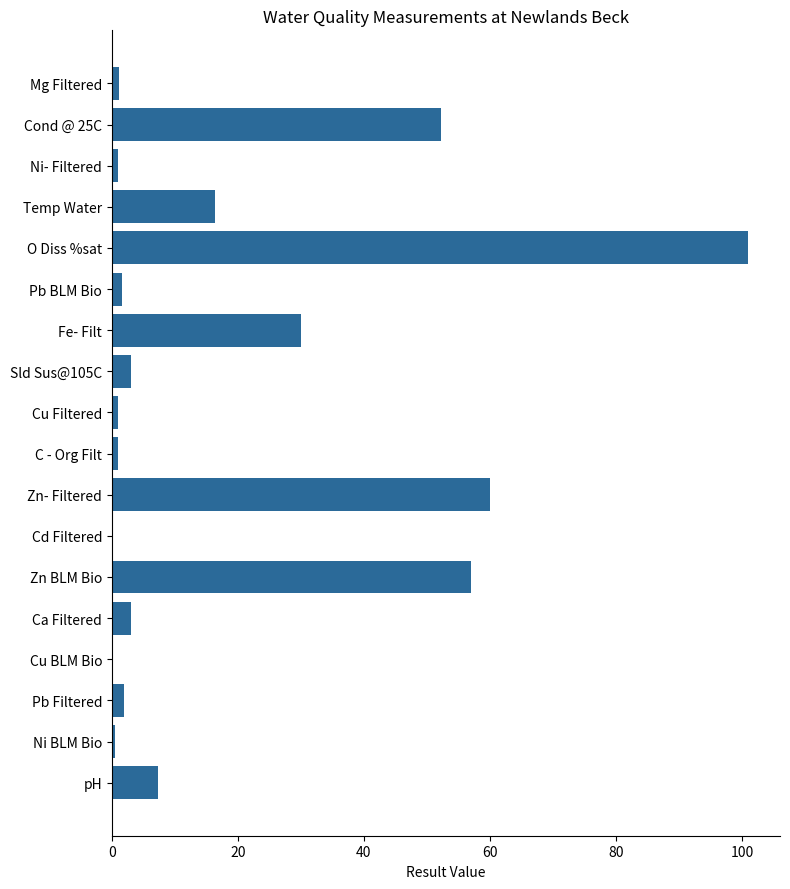

What is the average value?

18.8